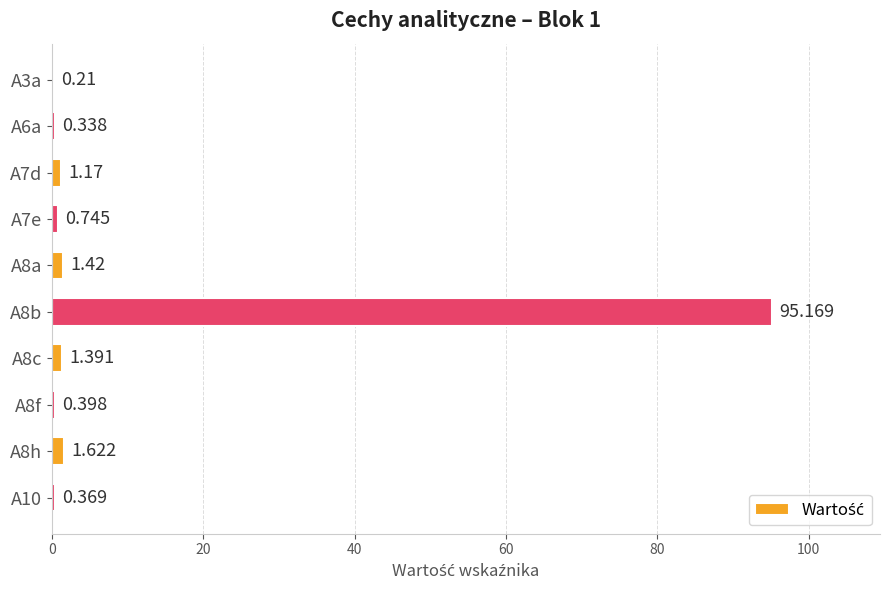

How many categories are shown in the chart?

10